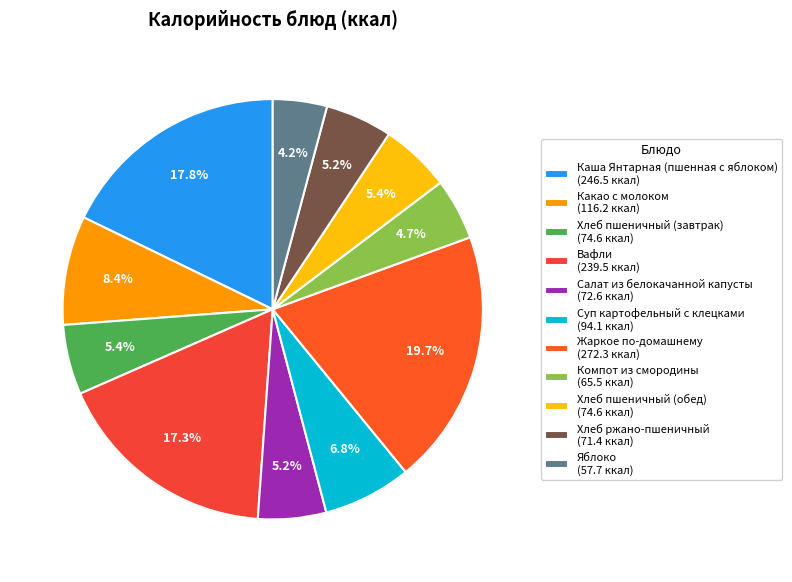

What is the ratio of the value at Салат из белокачанной капусты to the value at Жаркое по-домашнему?

0.3